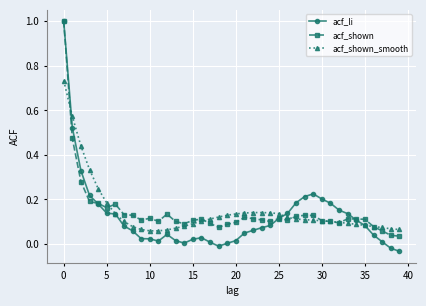

What is the highest value of the acf_li series?

1.0